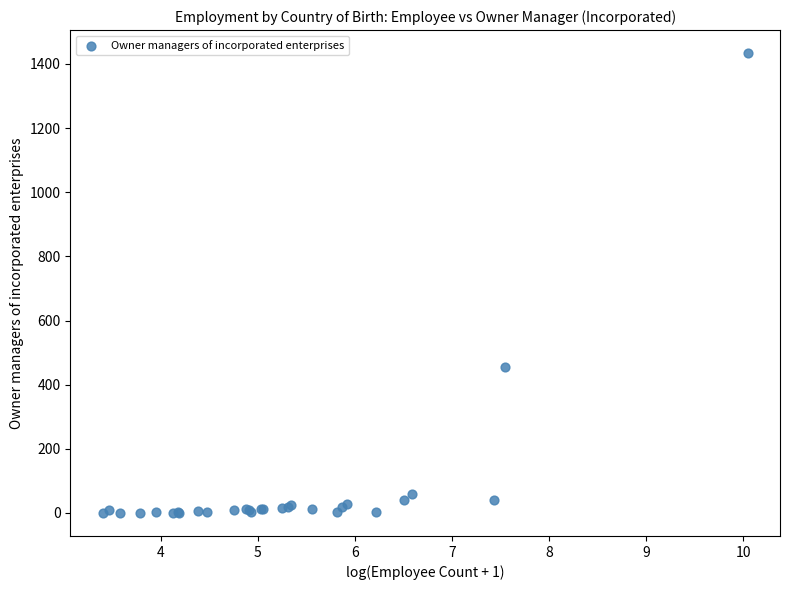

What Y value in the scatter plot is closest to 717?

454